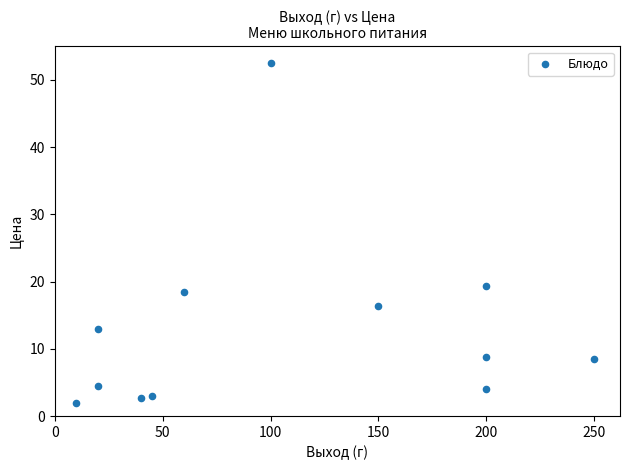

What is the range of Y values (max minus min)?

50.5